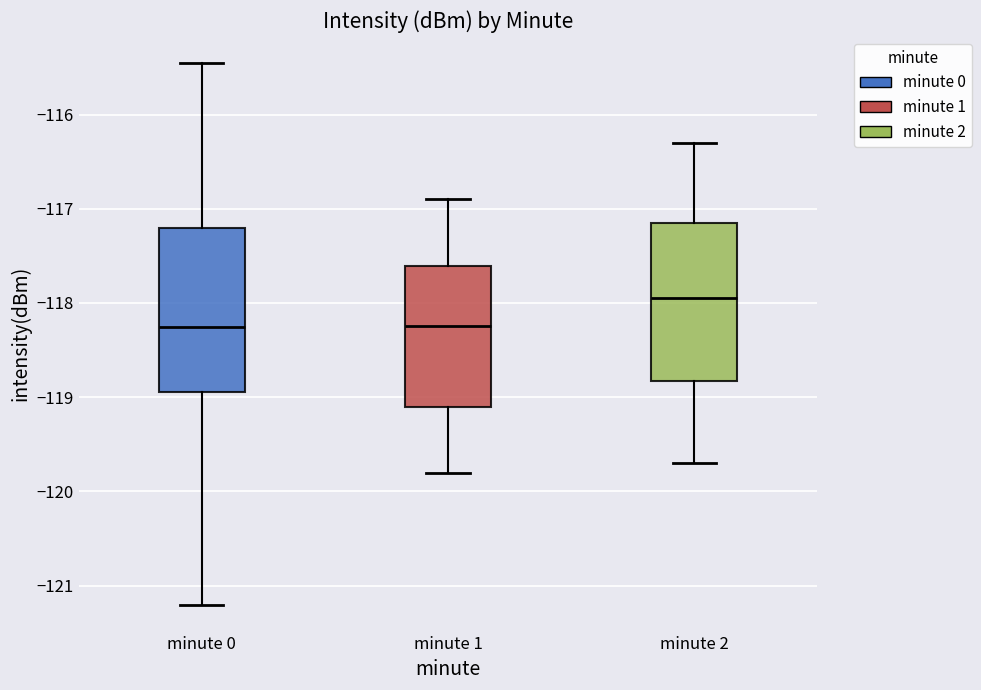

Where does the lower whisker of the box for minute 2 end on the y-axis? The values are not printed on the chart, so give them approximately, as read against the axis.

-119.7